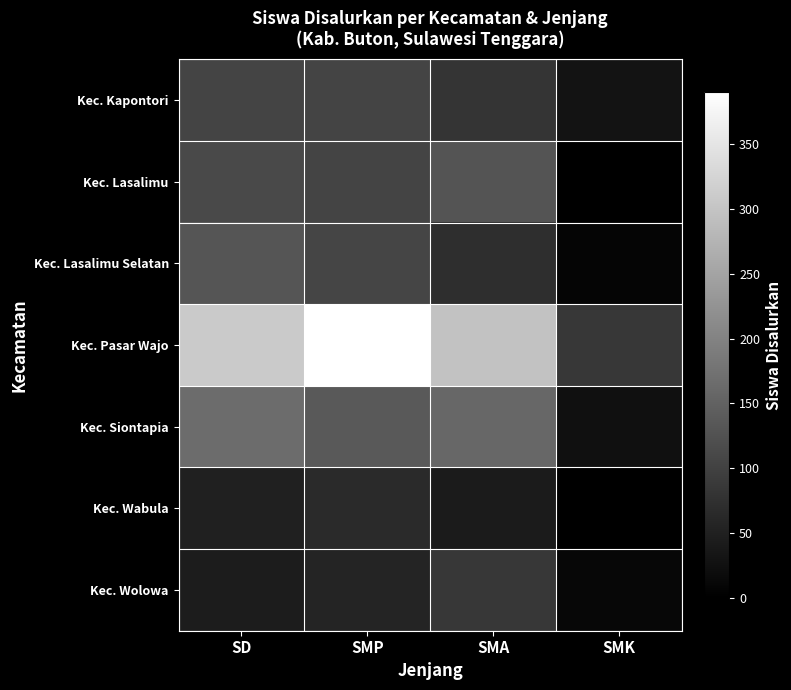

Which category has the highest value across all series?

SMP